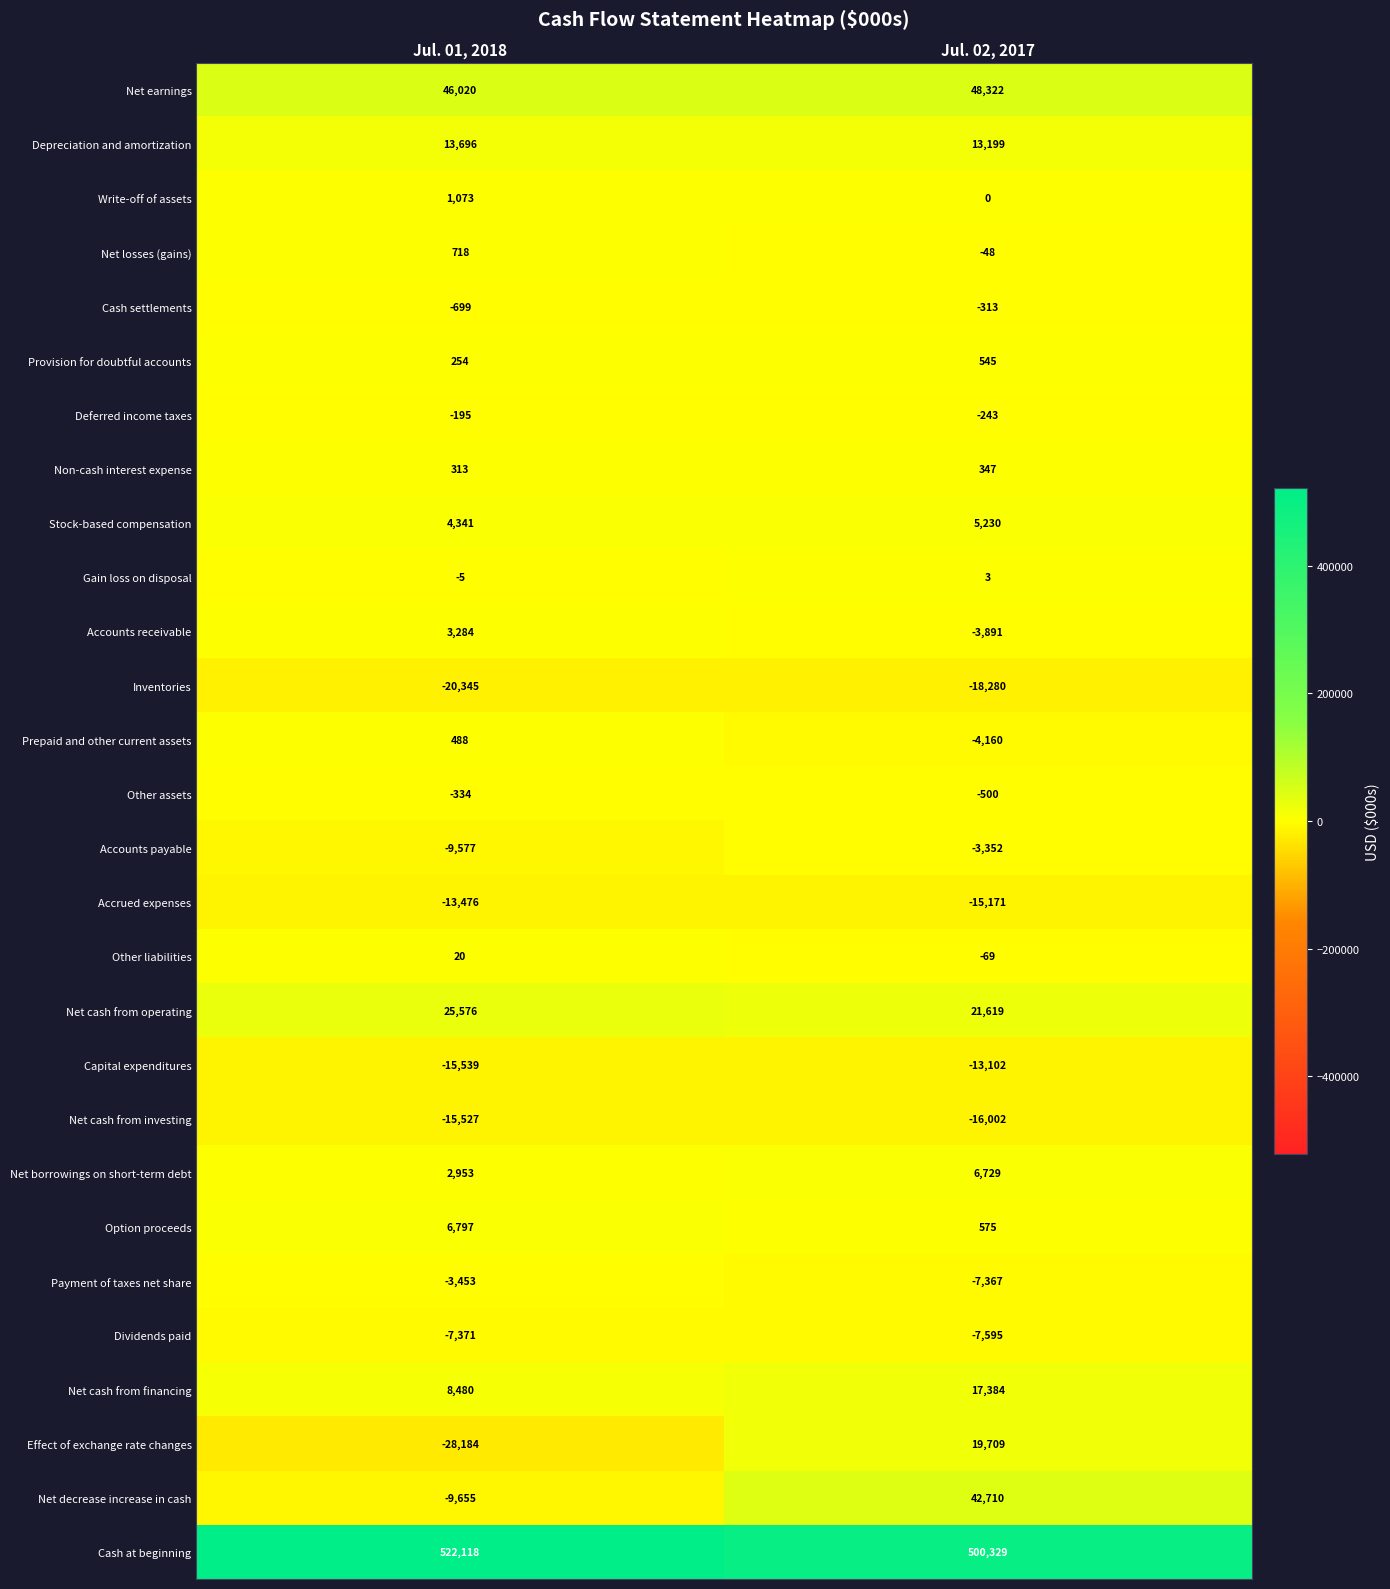

Read the Provision for doubtful accounts value at Jul. 02, 2017.

545